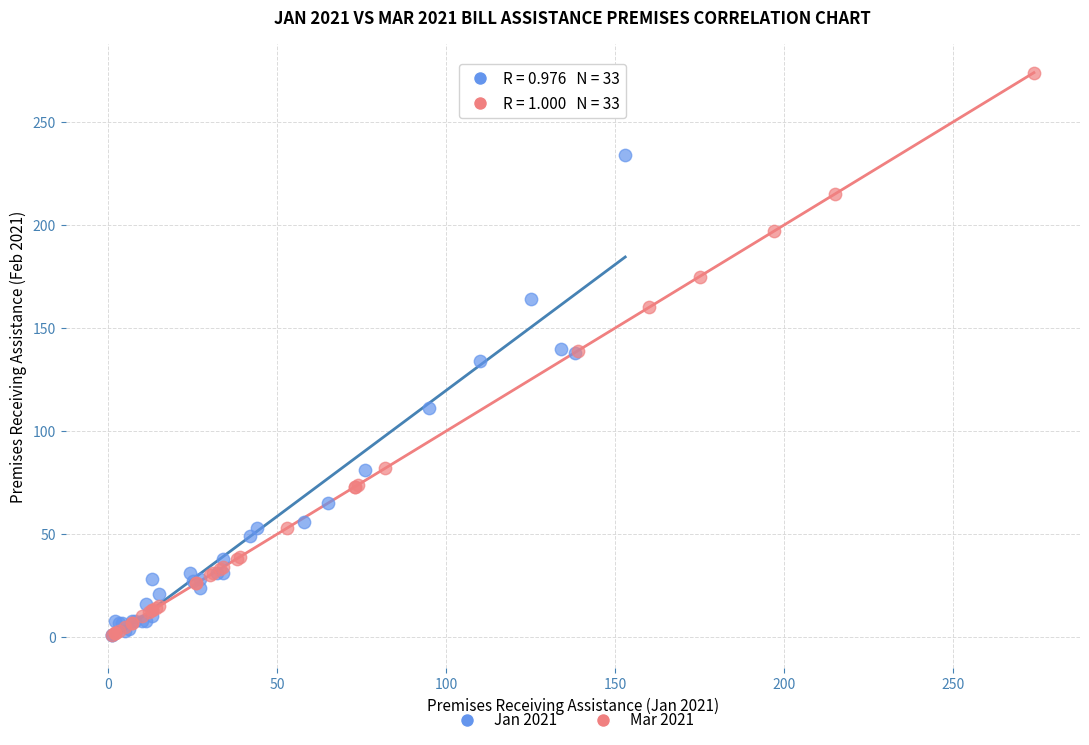

Which series reaches the maximum Y coordinate?

Mar 2021